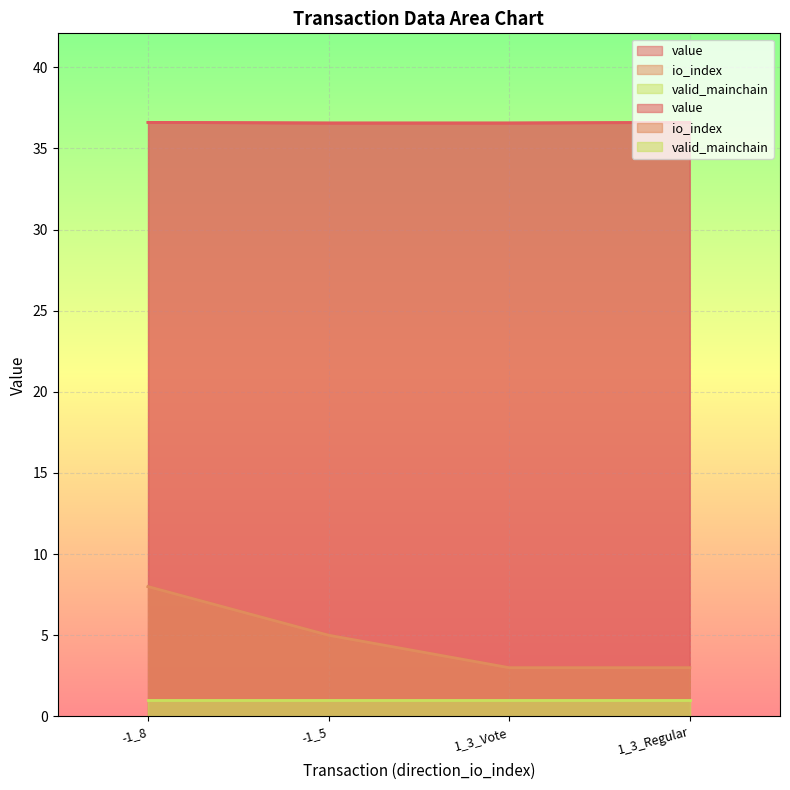

True or false: value and io_index cross at least once.

False